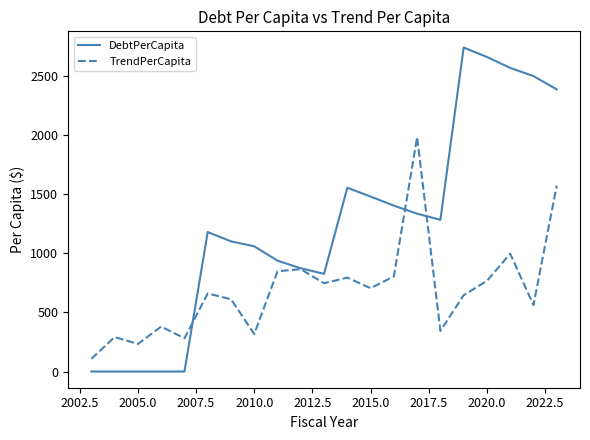

True or false: TrendPerCapita has more than 2 interior local peaks.

True